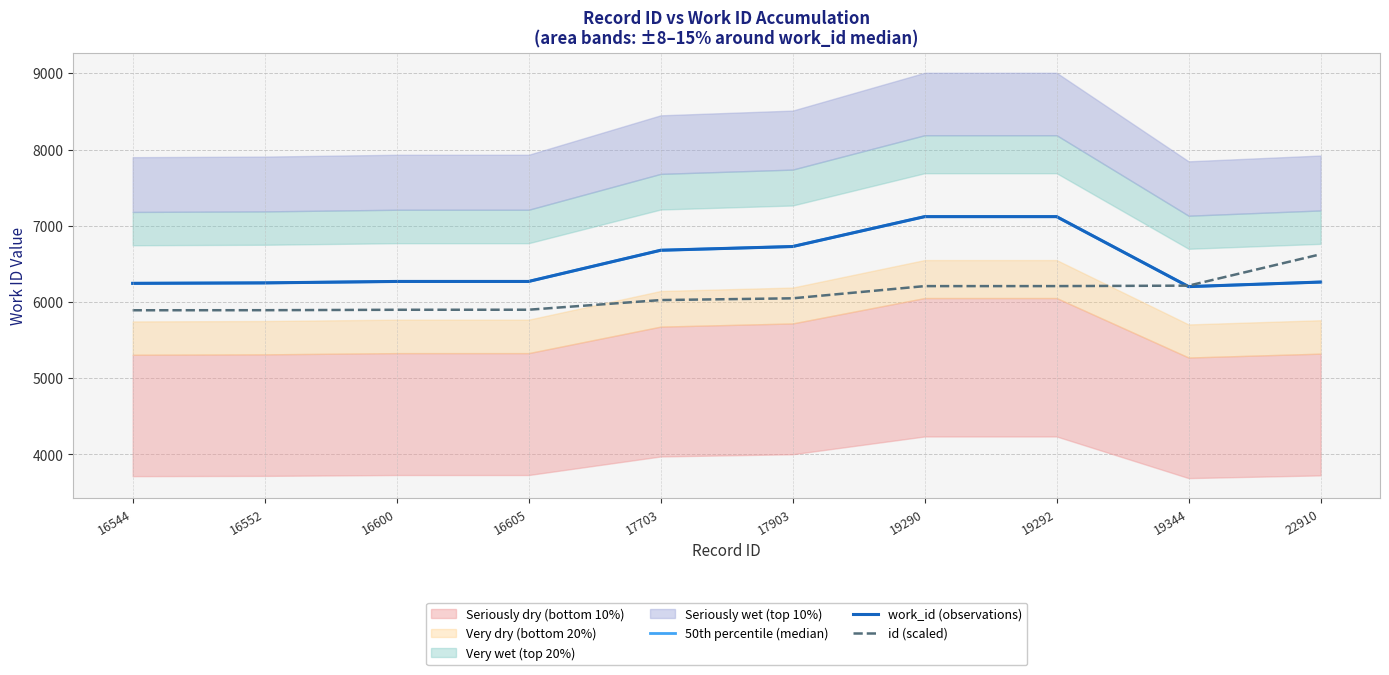

Where do work_id (observations) and id (scaled) first cross each other?

19292 and 19344